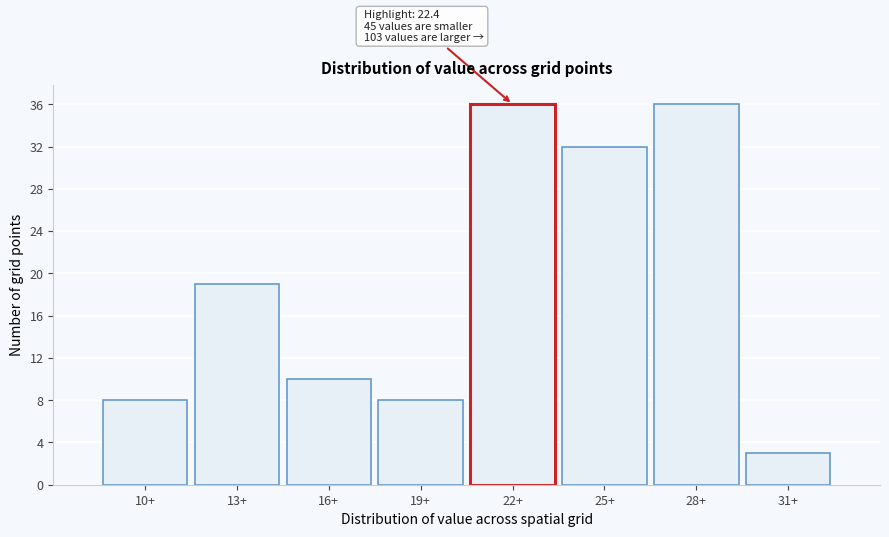

Reading left to right, list all the values displayed in this chart.

8	19	10	8	36	32	36	3